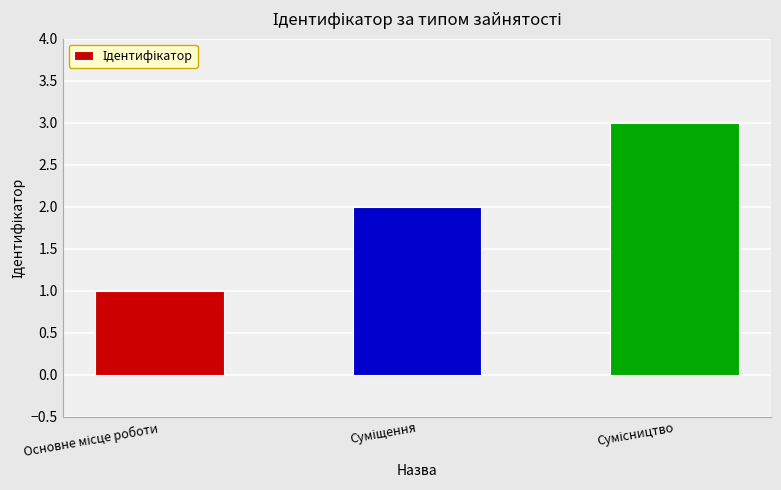

What is the sum of all values?

6